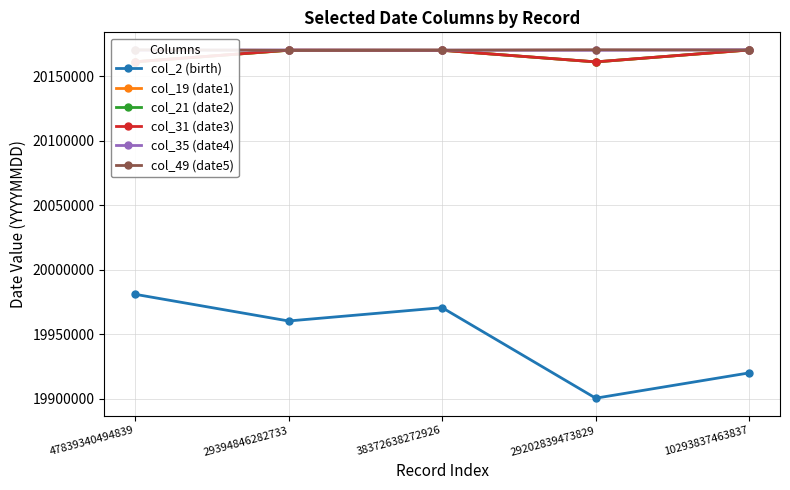

Rank the categories by col_2 (birth) value from lowest to highest.

29202839473829, 10293837463837, 29394846282733, 38372638272926, 47839340494839